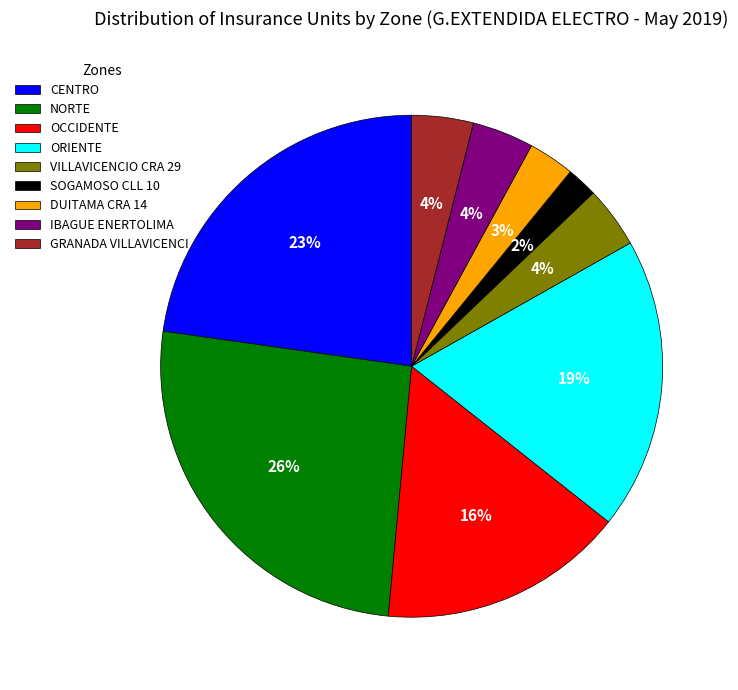

Approximately how many times larger is the value at IBAGUE ENERTOLIMA compared to SOGAMOSO CLL 10?

2.0